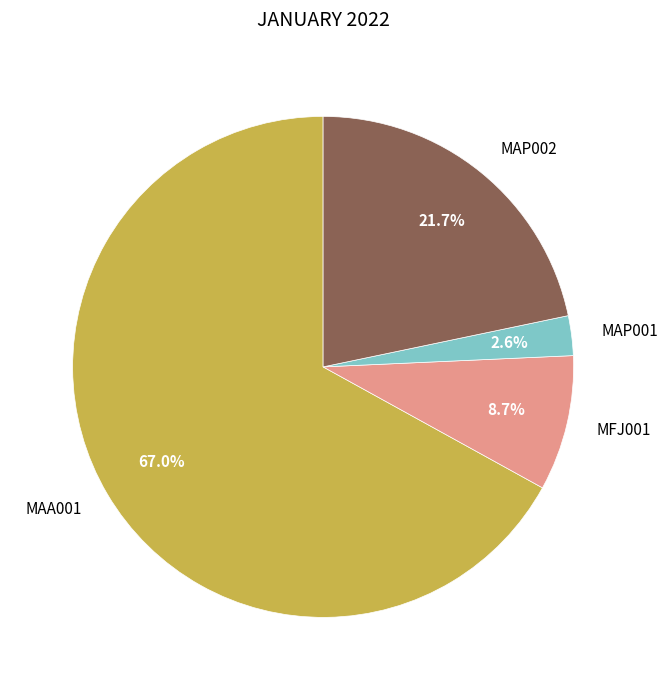

Combined, what portion of the pie is MAP001 and MAP002?

24.3%